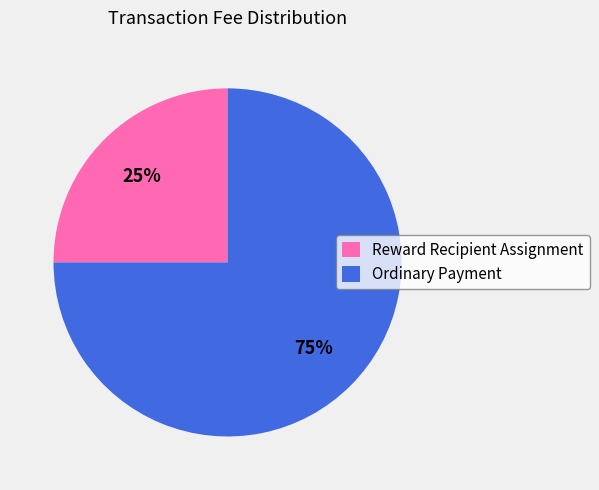

How many slices are in this pie chart?

2